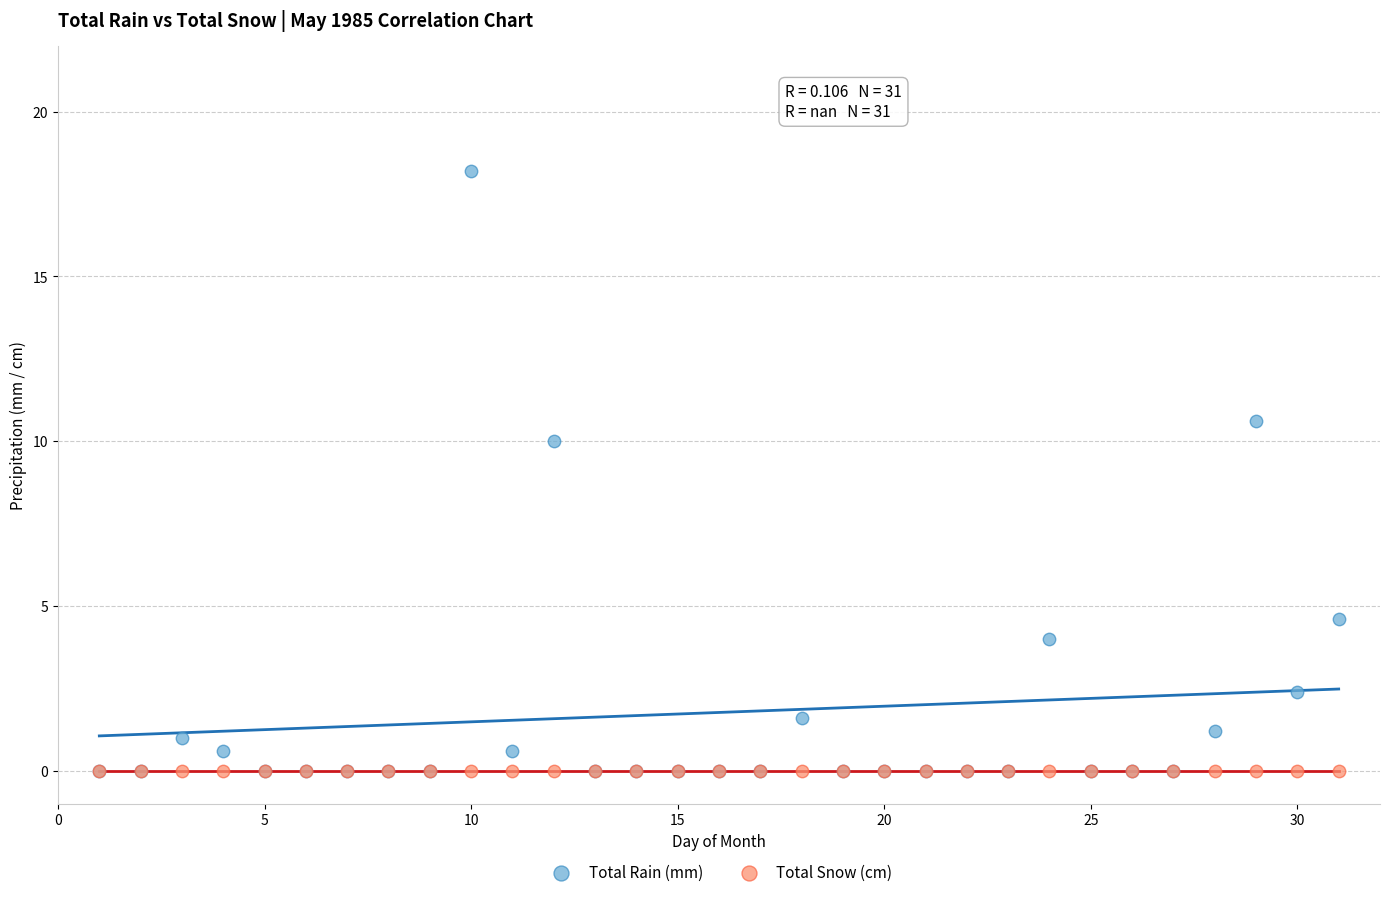

In the Total Rain (mm) series, what Y value is closest to 9?

10.0